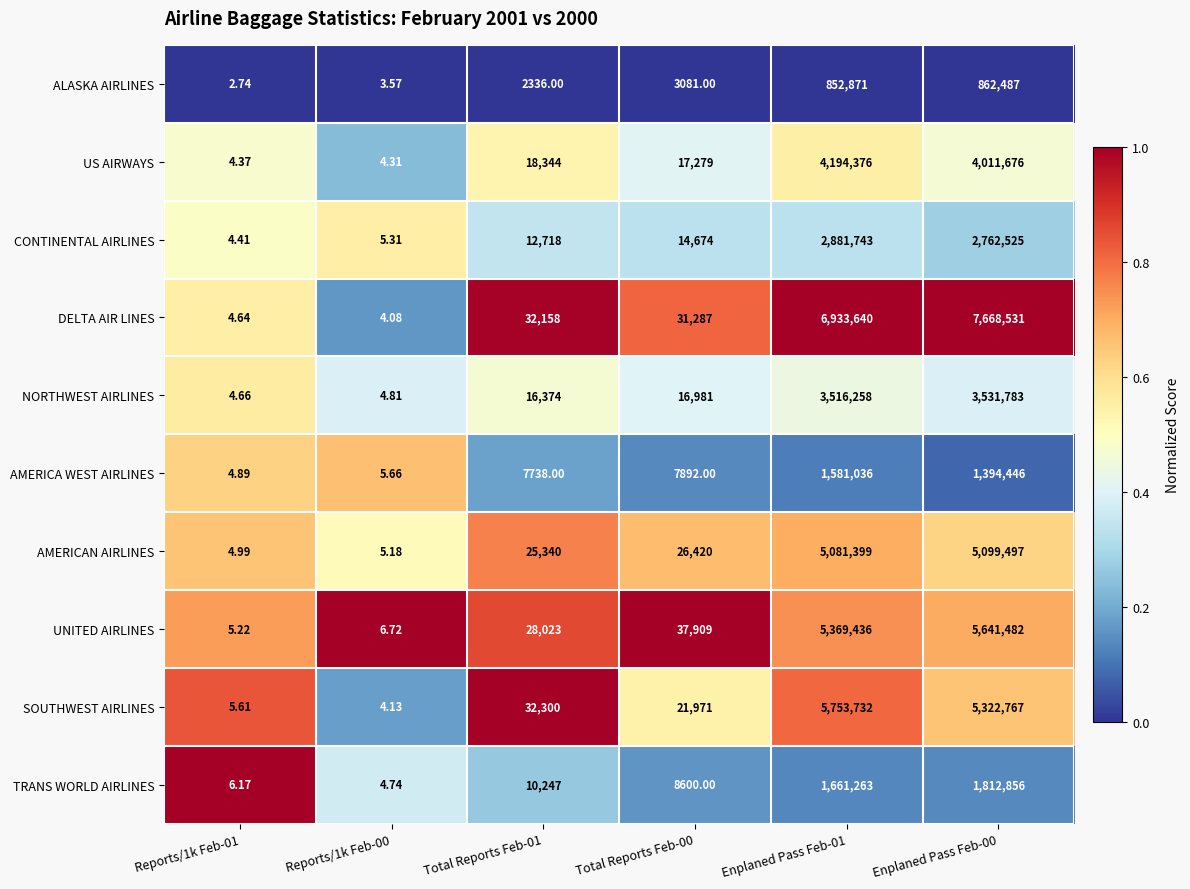

At Enplaned Pass Feb-01, list the series in order from smallest to largest.

ALASKA AIRLINES, AMERICA WEST AIRLINES, TRANS WORLD AIRLINES, CONTINENTAL AIRLINES, NORTHWEST AIRLINES, US AIRWAYS, AMERICAN AIRLINES, UNITED AIRLINES, SOUTHWEST AIRLINES, DELTA AIR LINES